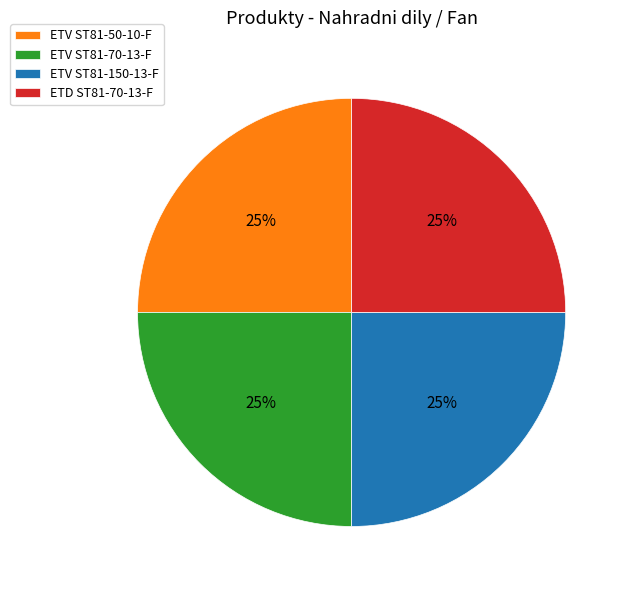

To the nearest percent, what is the average slice percentage?

25%